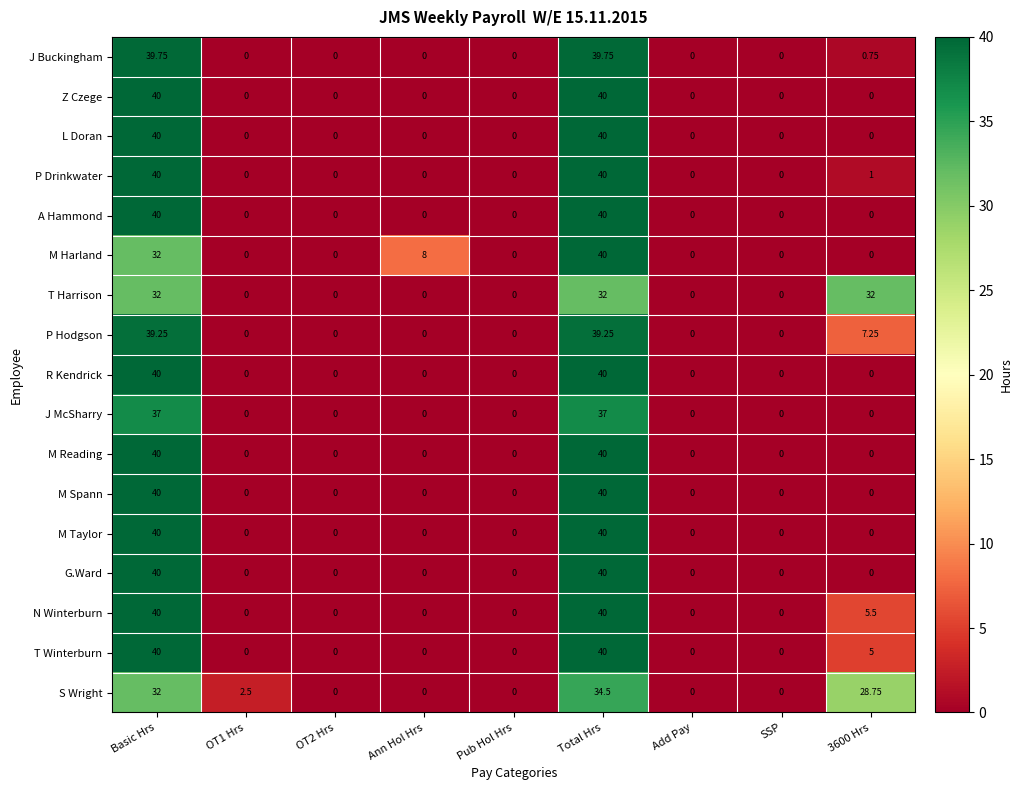

At which category is the sum across all series the highest?

Total Hrs